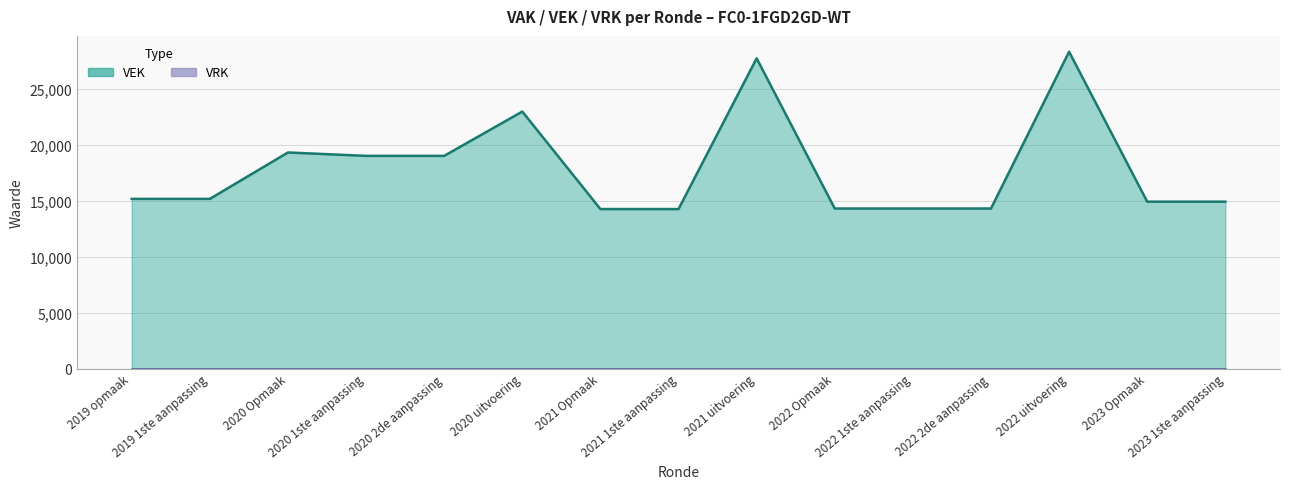

Is it true that the value at 2020 uitvoering is 11236?

False